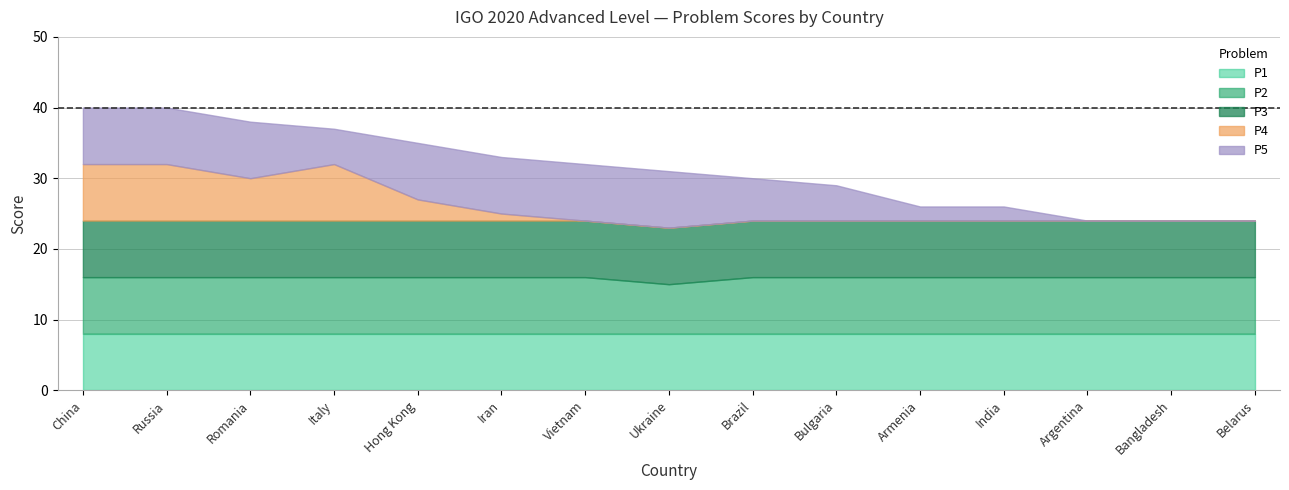

Between Hong Kong and Armenia, which series saw the biggest shift?

P5